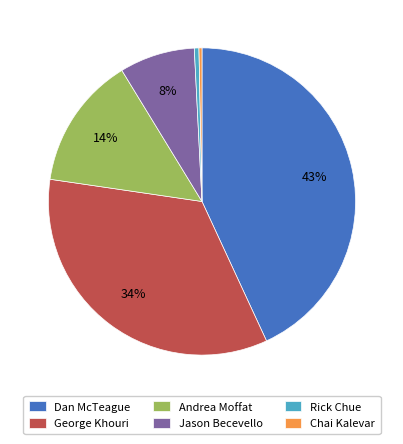

To the nearest percent, what is the average slice percentage?

17%